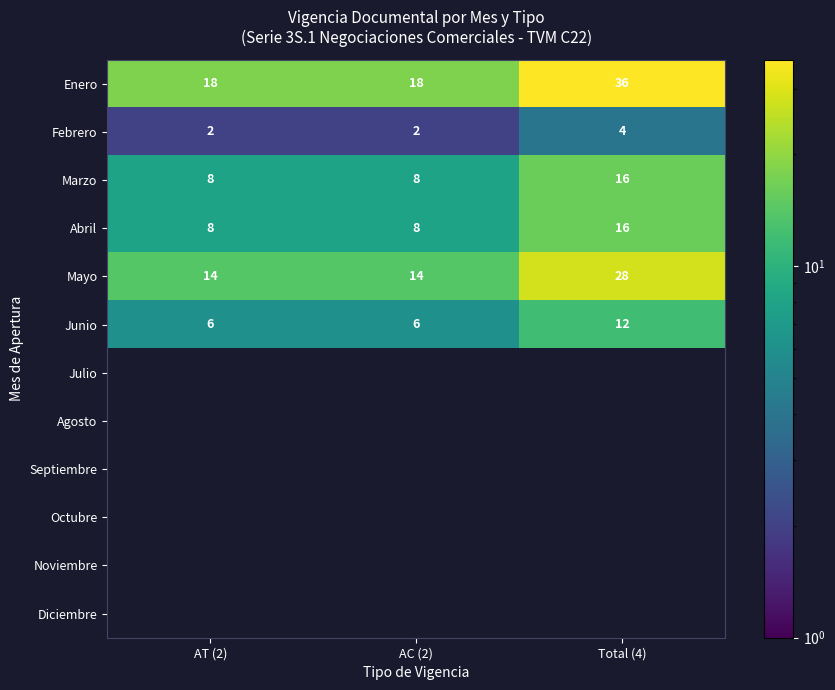

What is the highest value of the Febrero series?

4